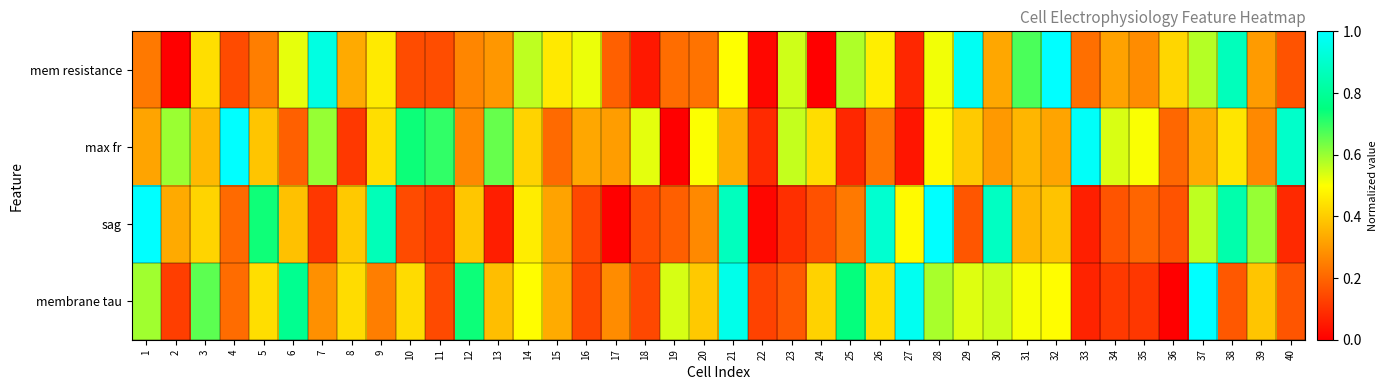

Which label corresponds to the smallest value in the chart?

2